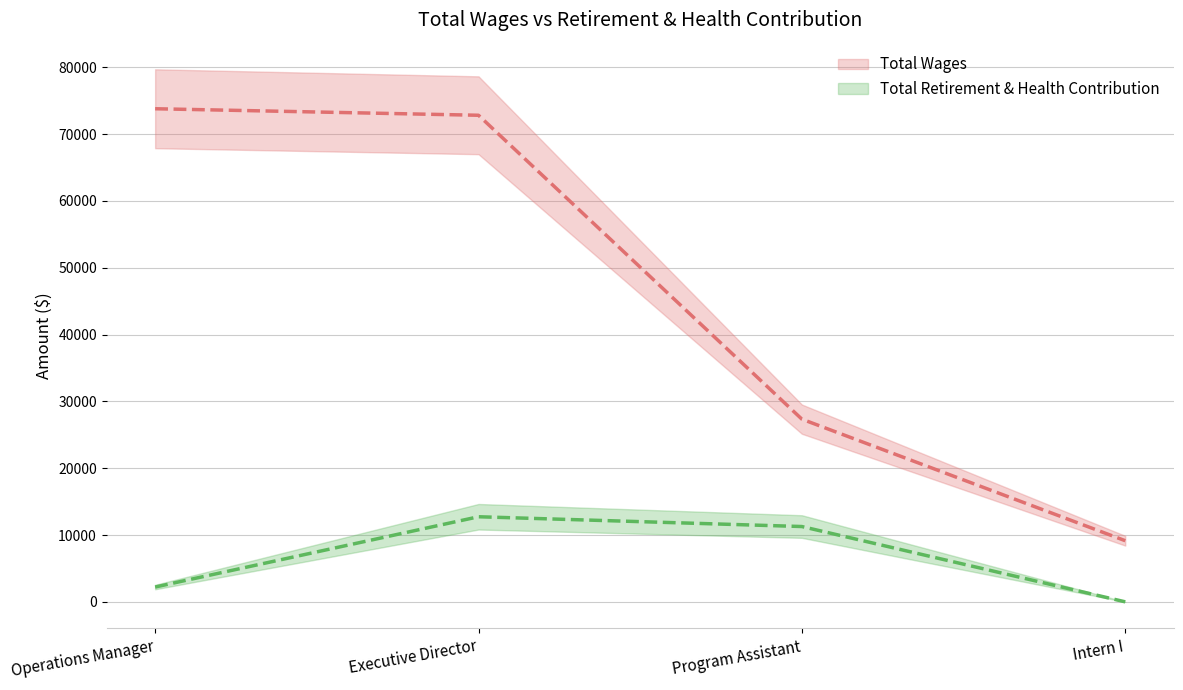

How many series are shown in this chart?

2